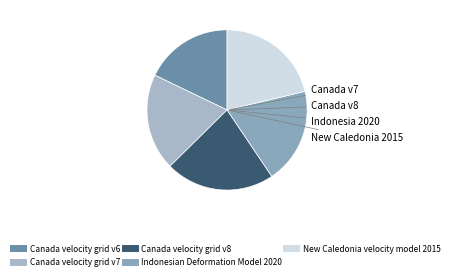

How many segments does this pie chart have?

5